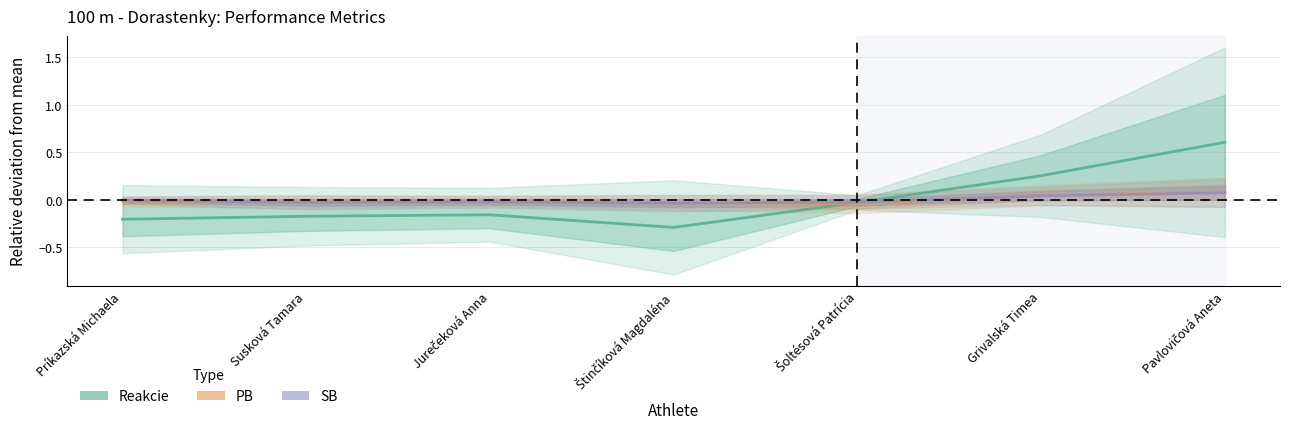

What is the smallest value displayed?

-0.3